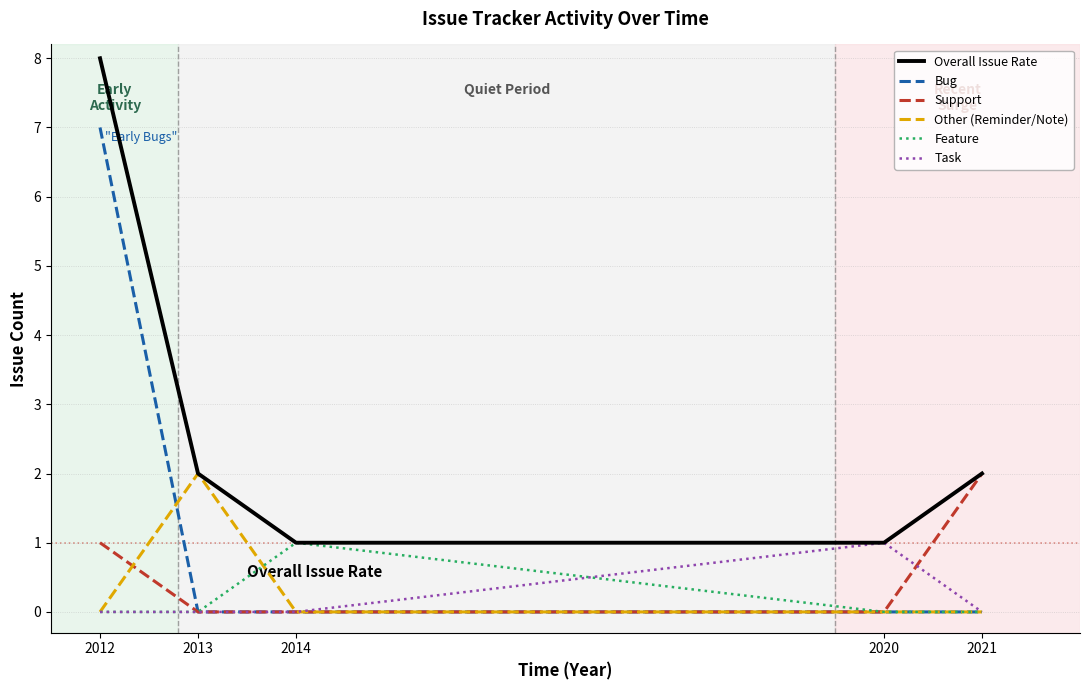

Does the chart display data point markers on the line(s)?

No